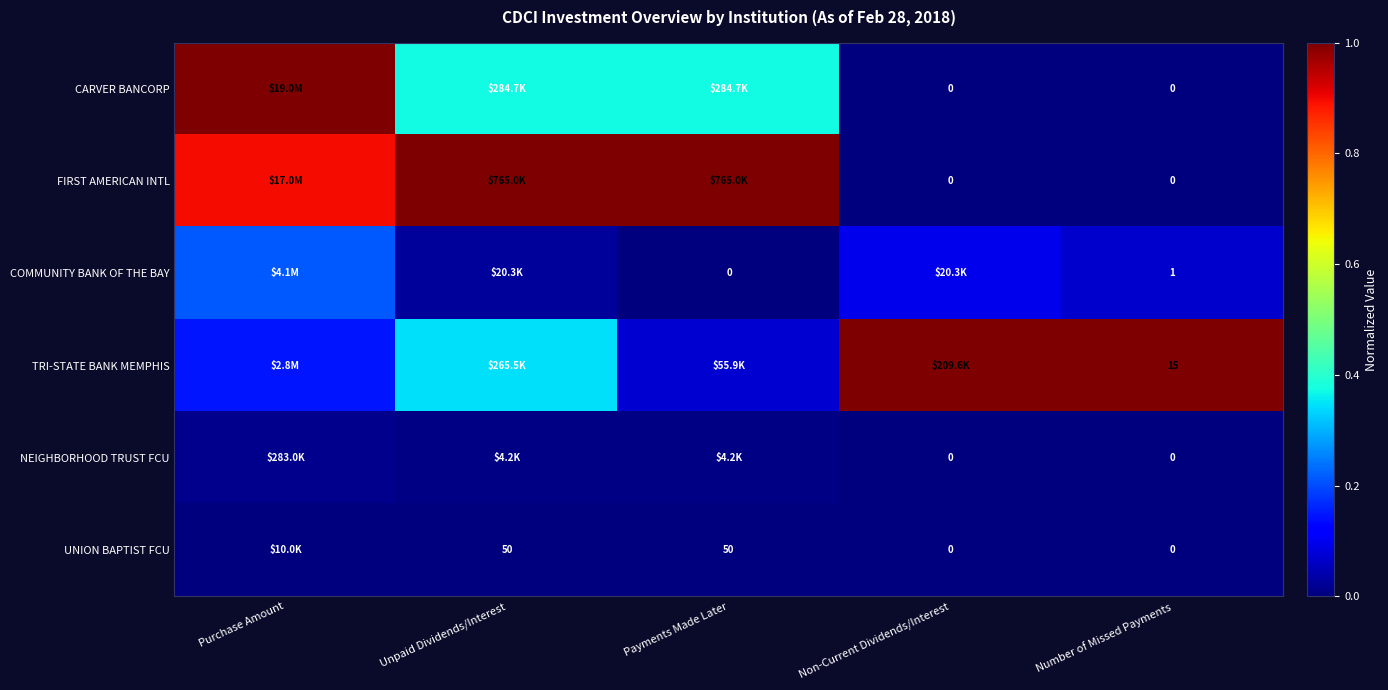

At which category does the chart reach its minimum across all series?

Non-Current Dividends/Interest